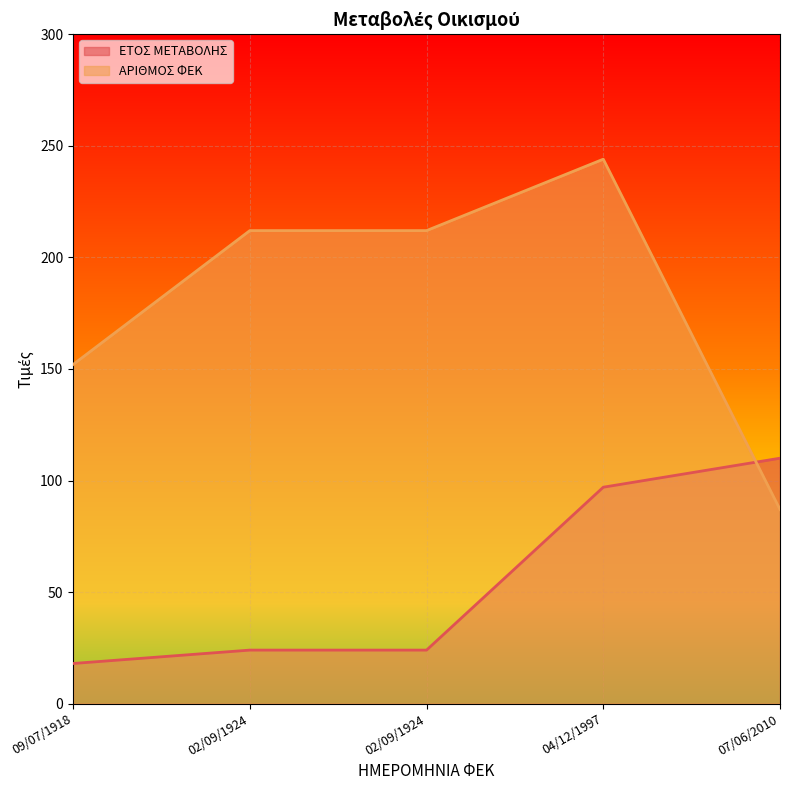

What is the total value across all series at 09/07/1918?

170